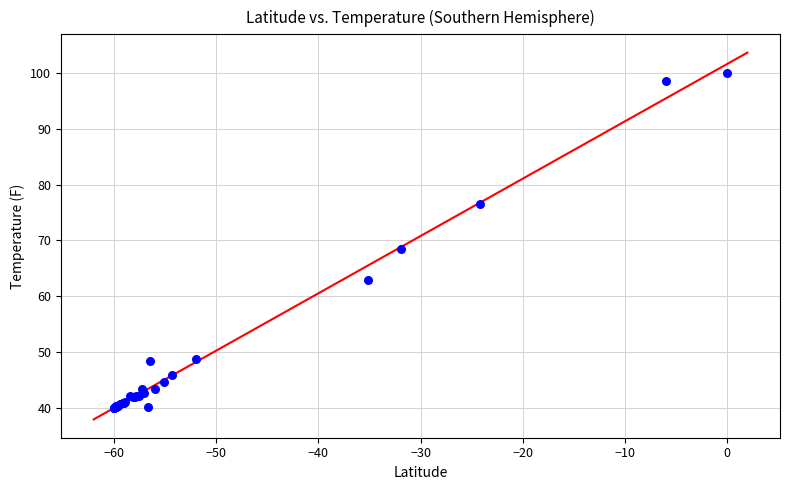

What Y value in the scatter plot is closest to 70?

68.5